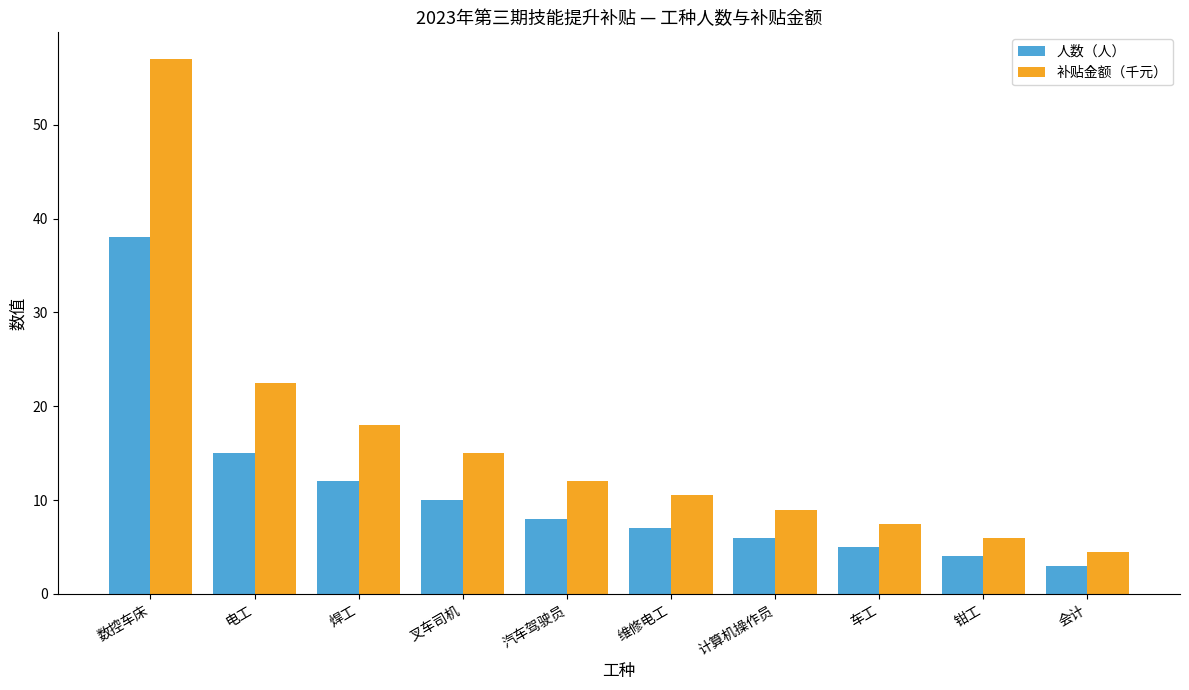

What is the sum of all 补贴金额（千元） values?

162.0